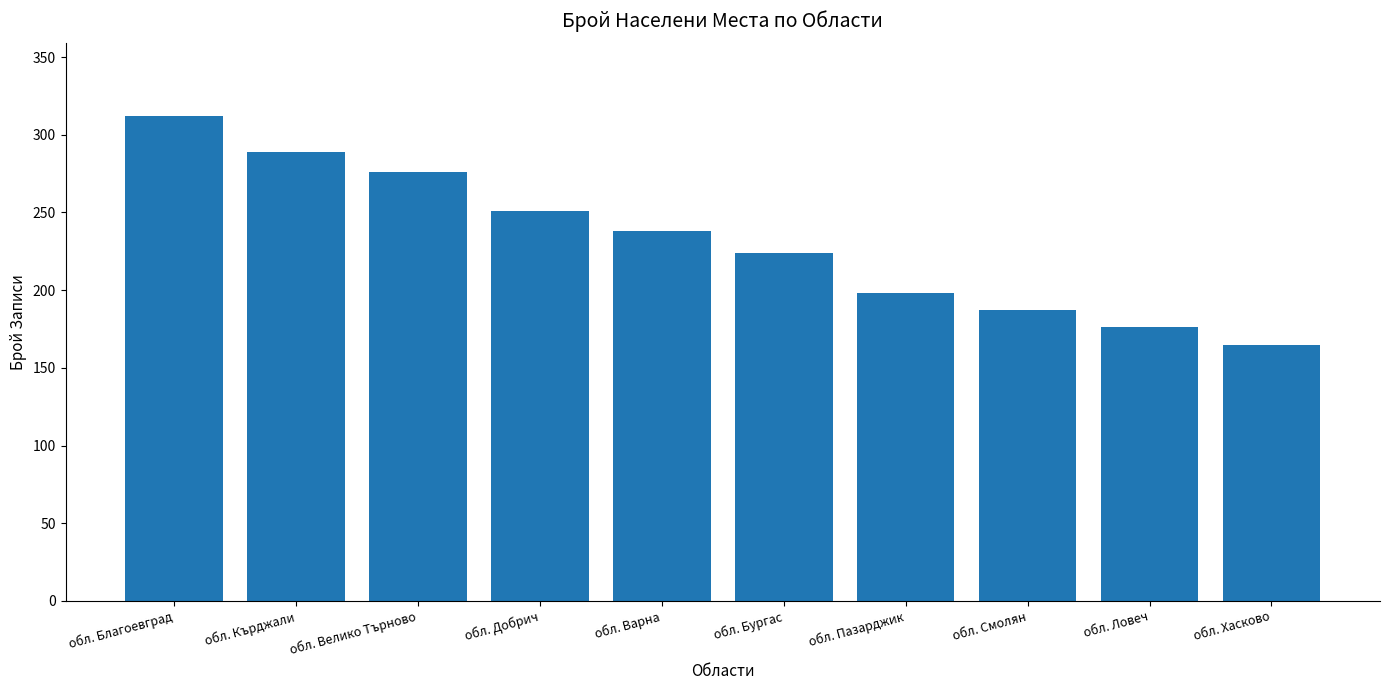

The chart shows a value of 312 at обл. Благоевград. True or false?

True